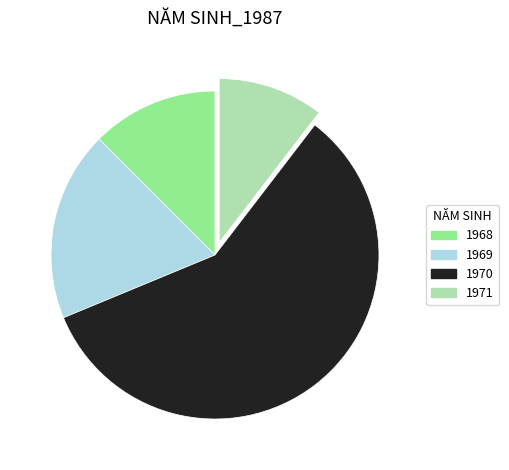

Combined, do 1968 and 1969 account for over 50%?

No